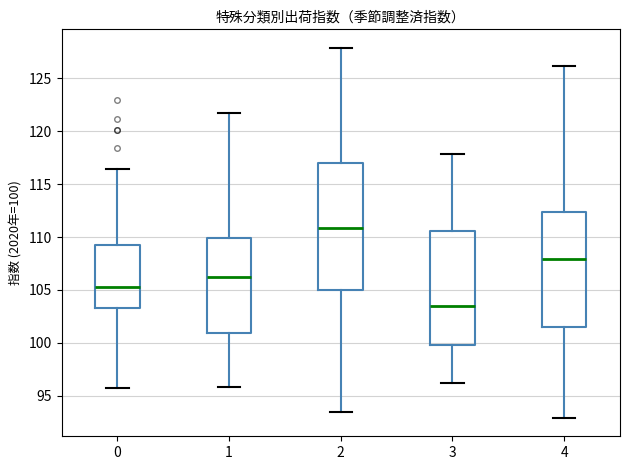

Comparing the boxes themselves (not the whiskers), which one is the tallest?

2